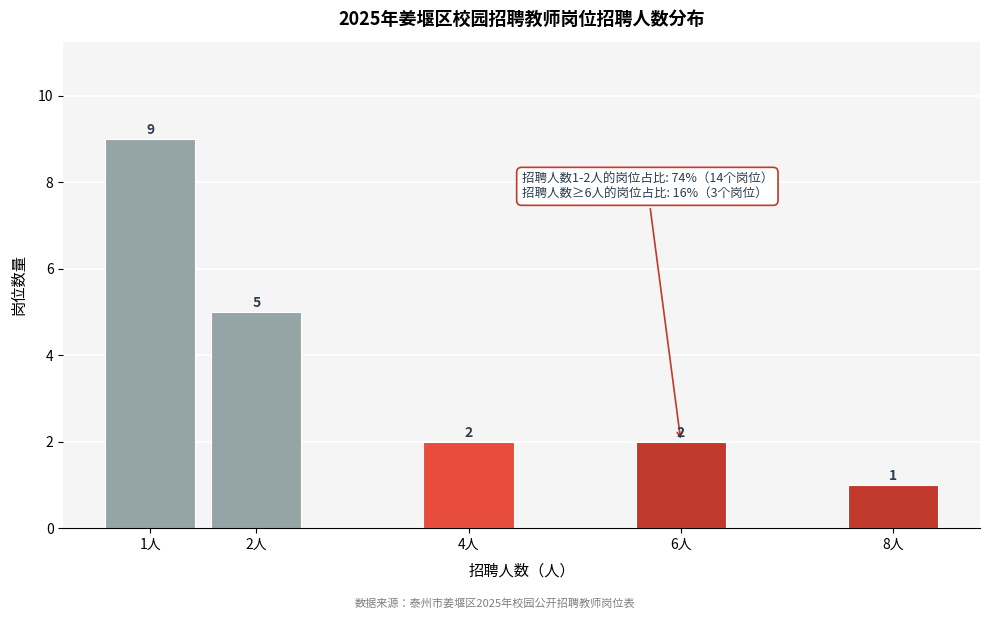

Reading right to left, extract all data points from this chart.

8人=1	6人=2	4人=2	2人=5	1人=9